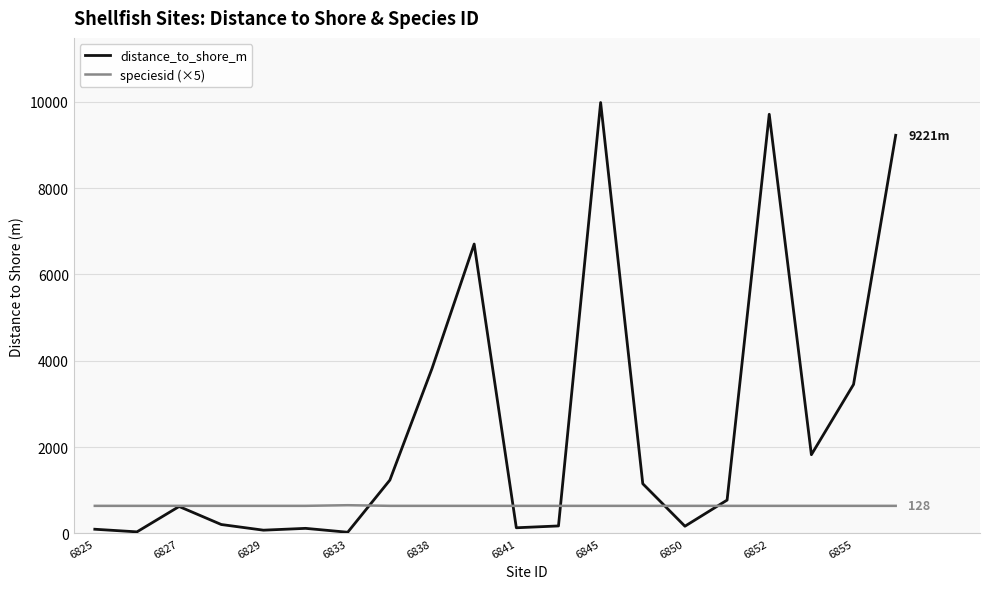

What is the highest value of the distance_to_shore_m series?

9979.5